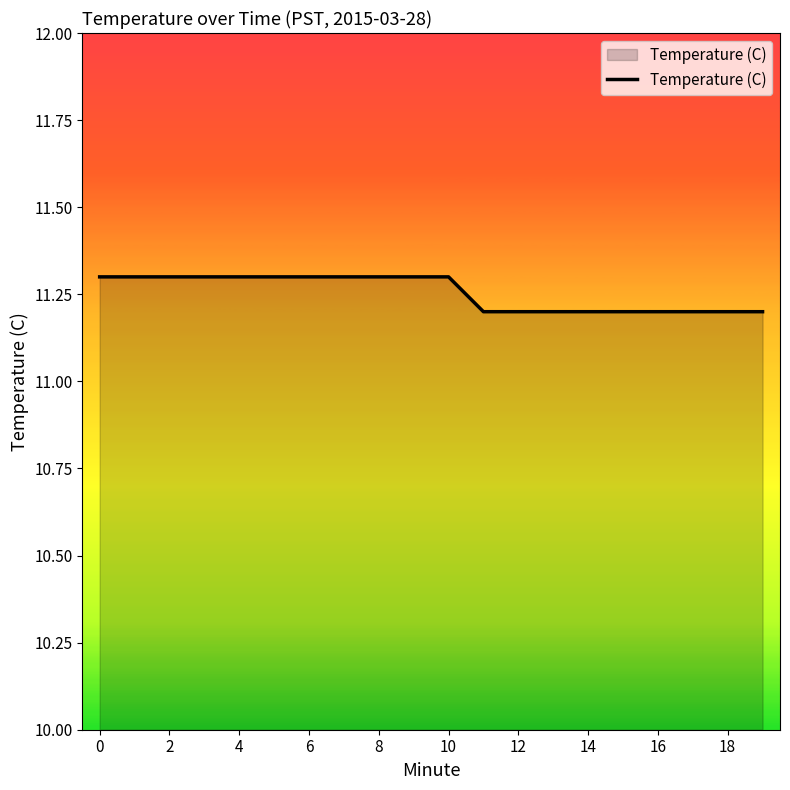

What is the minimum value shown in the chart?

11.2